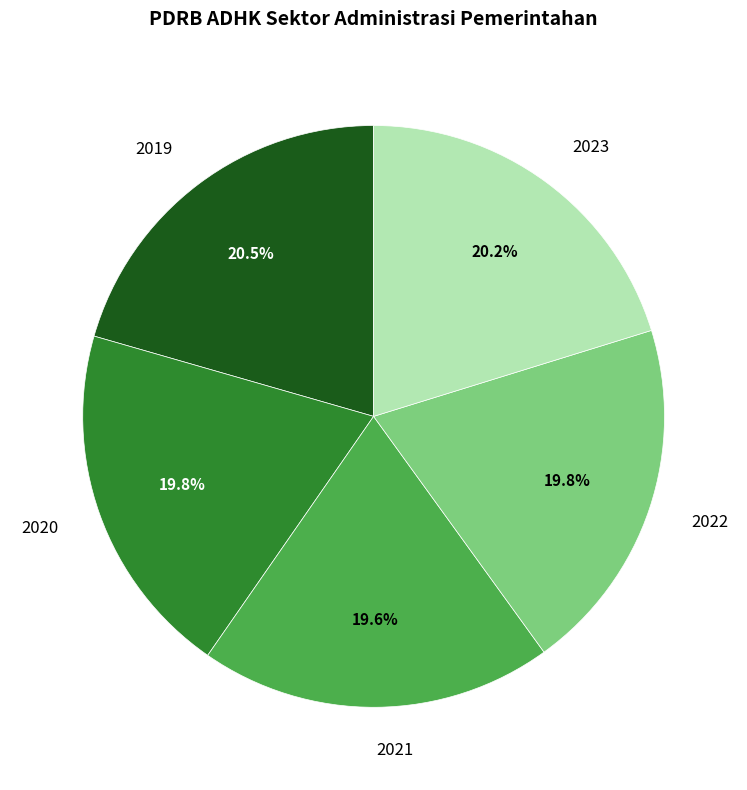

Is there any slice that represents more than half of the pie?

No